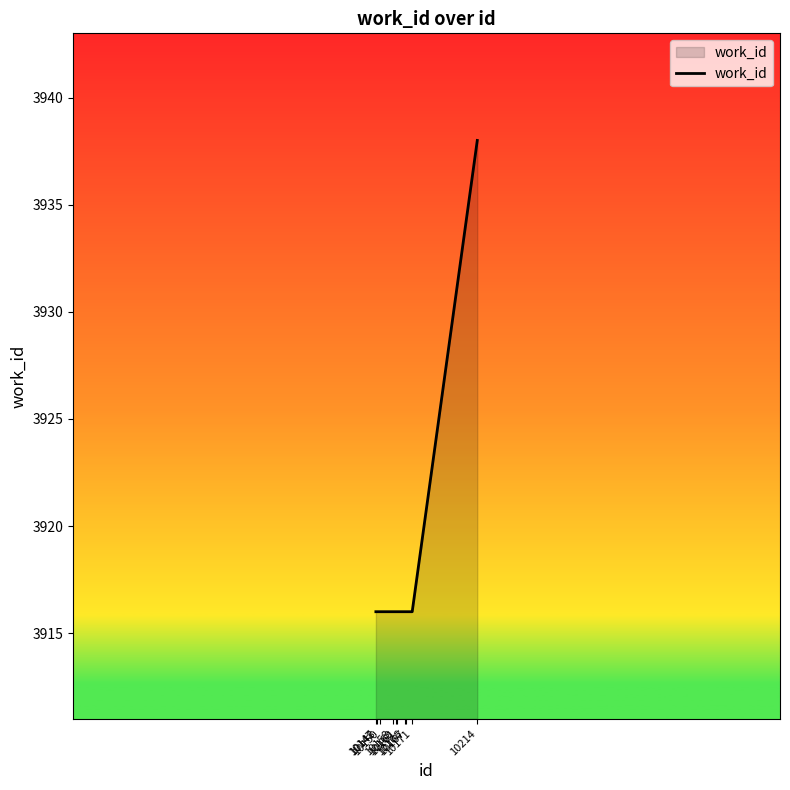

What is the maximum value shown in the chart?

3938